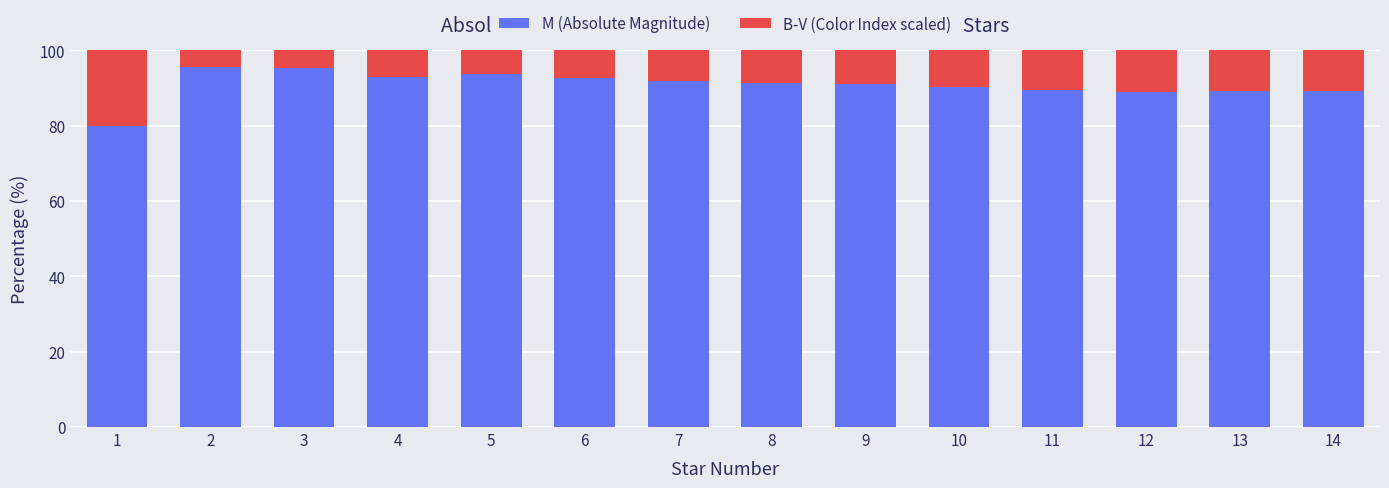

What is the sum of the M (Absolute Magnitude) values at 14 and 12?

178.3